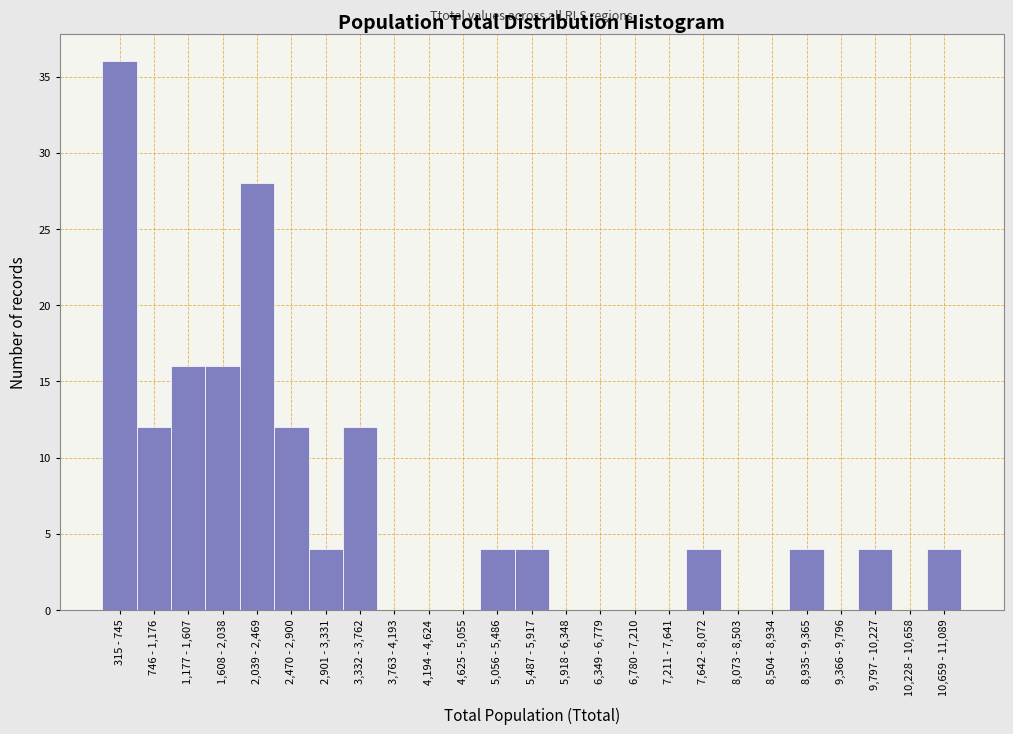

Reading left to right, extract all data points from this chart.

315 - 745=36	746 - 1,176=12	1,177 - 1,607=16	1,608 - 2,038=16	2,039 - 2,469=28	2,470 - 2,900=12	2,901 - 3,331=4	3,332 - 3,762=12	3,763 - 4,193=0	4,194 - 4,624=0	4,625 - 5,055=0	5,056 - 5,486=4	5,487 - 5,917=4	5,918 - 6,348=0	6,349 - 6,779=0	6,780 - 7,210=0	7,211 - 7,641=0	7,642 - 8,072=4	8,073 - 8,503=0	8,504 - 8,934=0	8,935 - 9,365=4	9,366 - 9,796=0	9,797 - 10,227=4	10,228 - 10,658=0	10,659 - 11,089=4